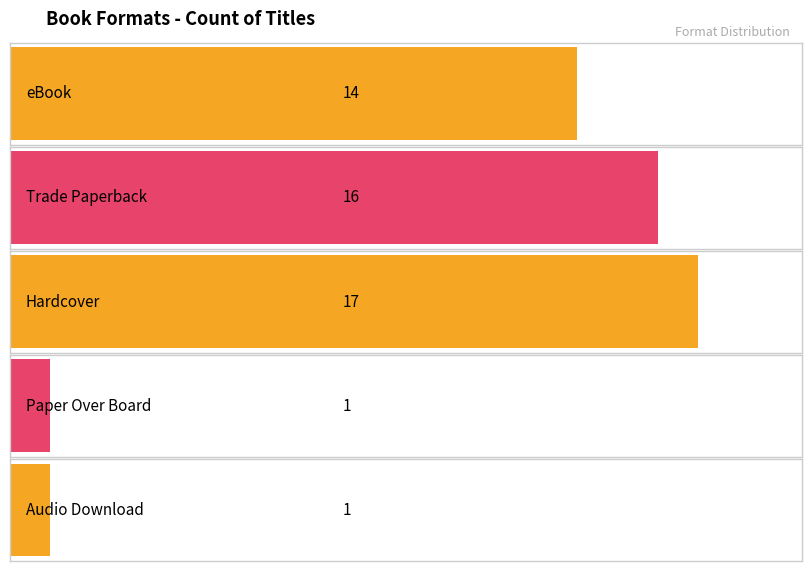

Approximately how many times larger is the value at Audio Download compared to eBook?

0.1